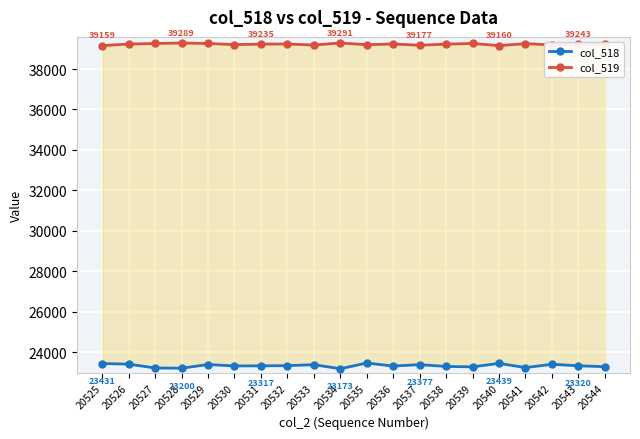

Rank the categories by col_518 value from lowest to highest.

20534, 20528, 20527, 20541, 20539, 20544, 20538, 20536, 20530, 20531, 20543, 20532, 20533, 20537, 20529, 20542, 20526, 20525, 20540, 20535